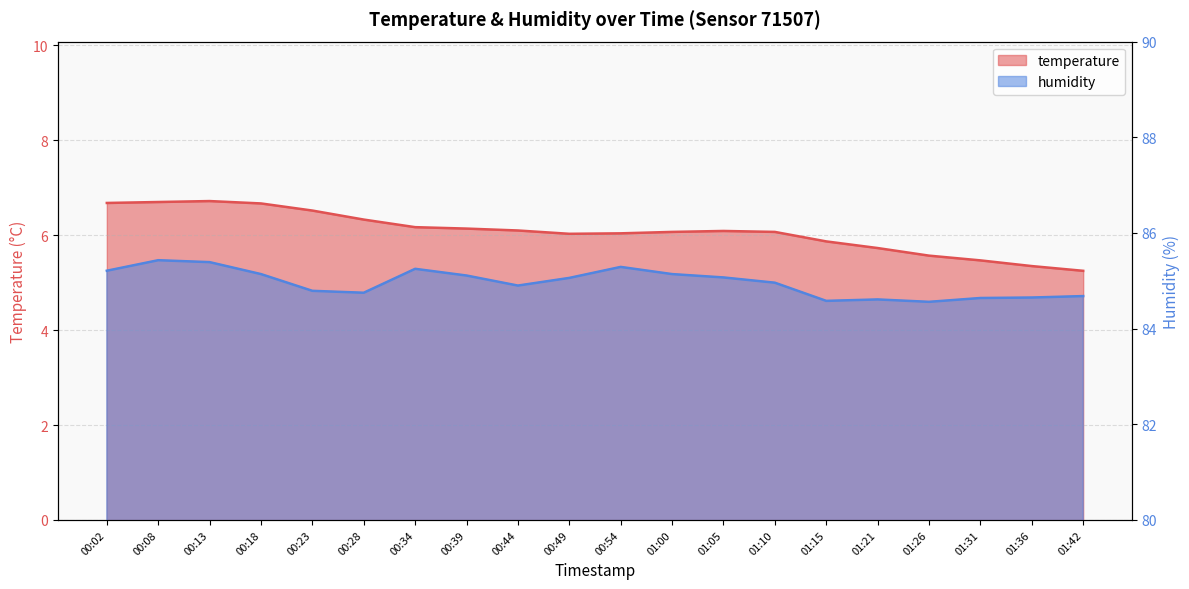

At 01:10, list the series in order from smallest to largest.

temperature, humidity